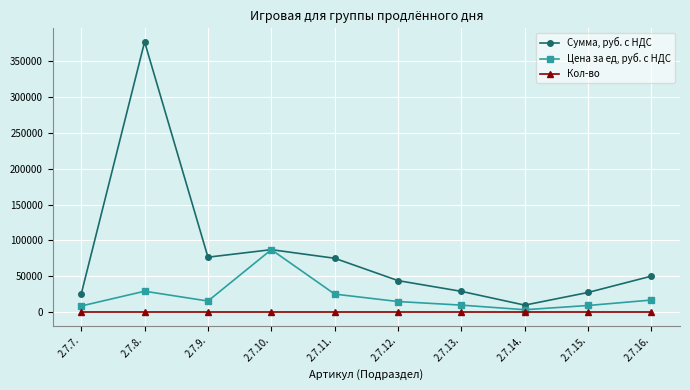

Which label corresponds to the largest value in the chart?

2.7.8.